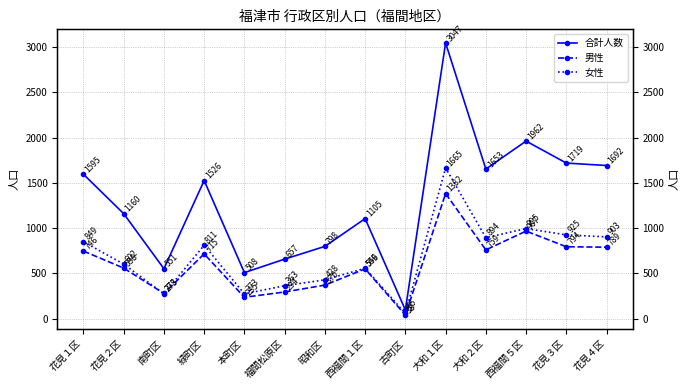

How many times do 男性 and 女性 cross each other?

2